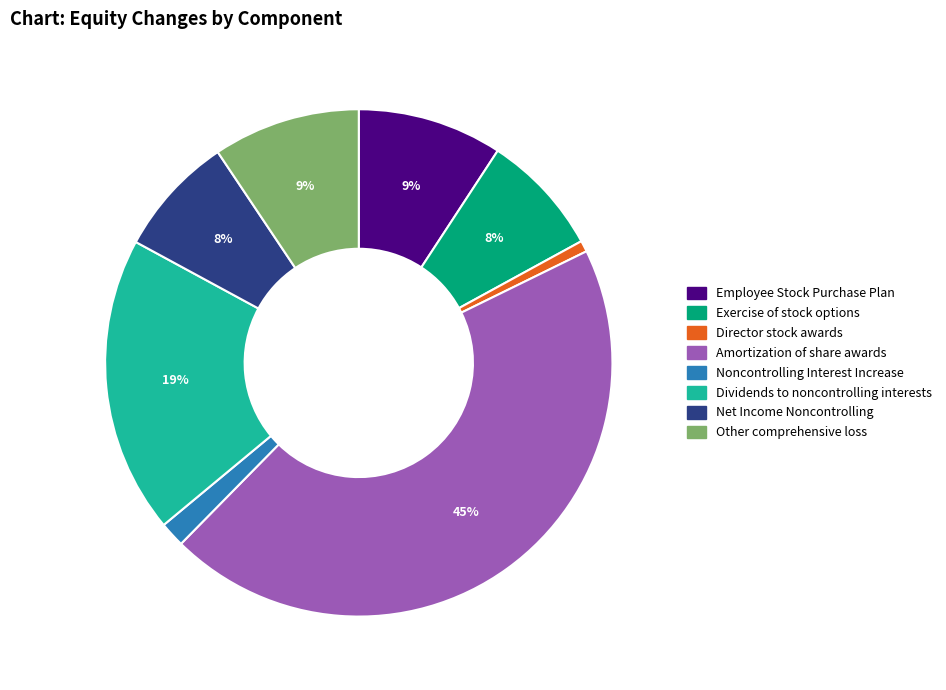

Which has a higher value, Dividends to noncontrolling interests or Director stock awards?

Dividends to noncontrolling interests